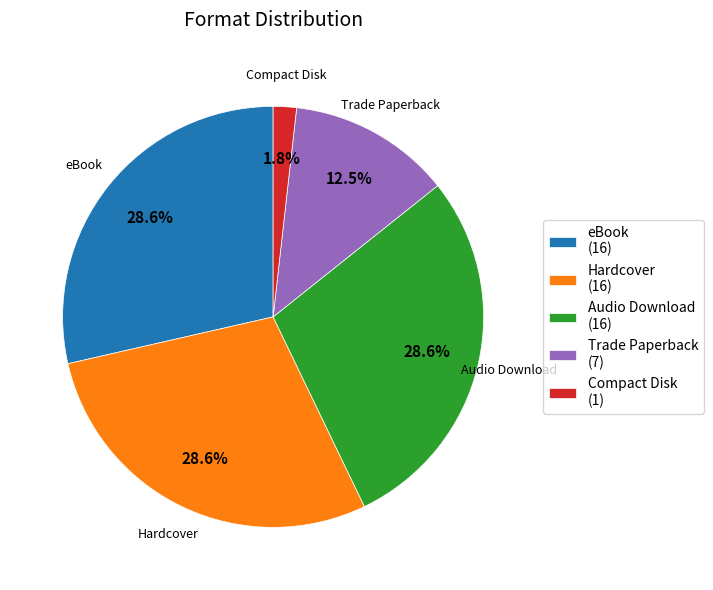

Does Hardcover account for over 50% of the chart?

No